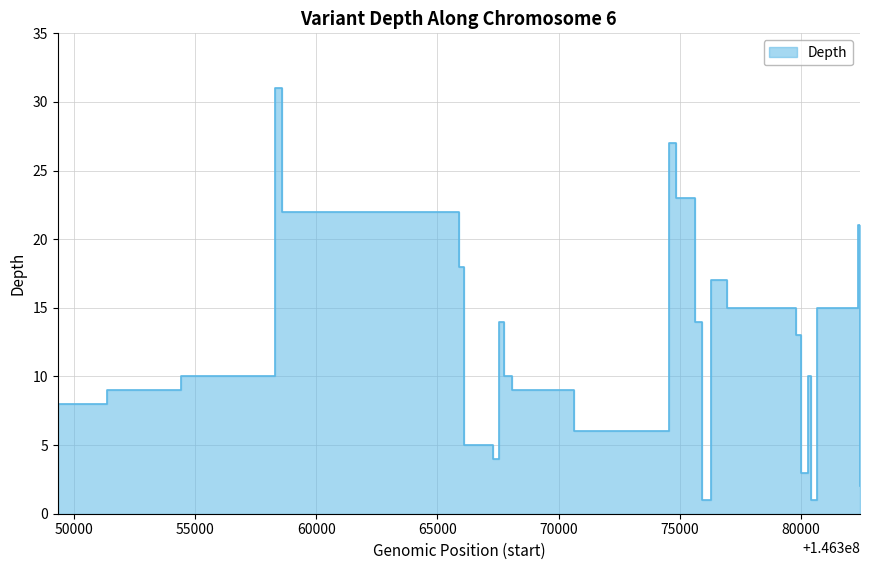

How many interior local valleys (lower than both neighbors) does the data have?

5